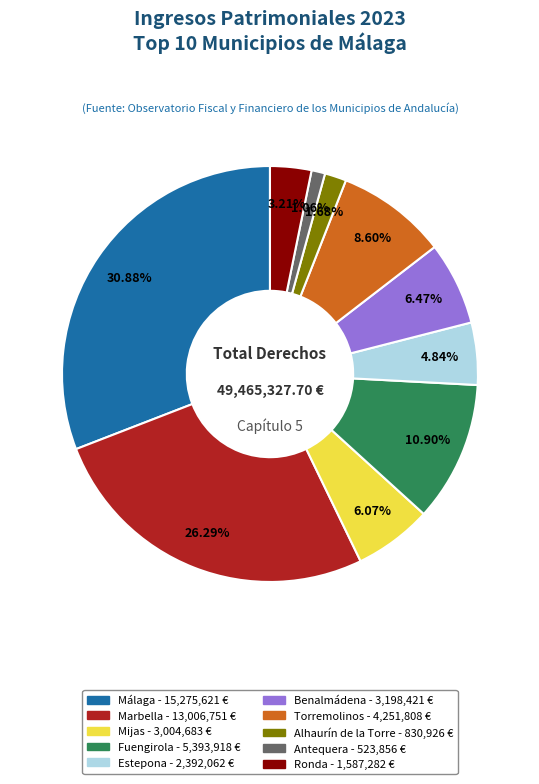

How many slices are in this pie chart?

10